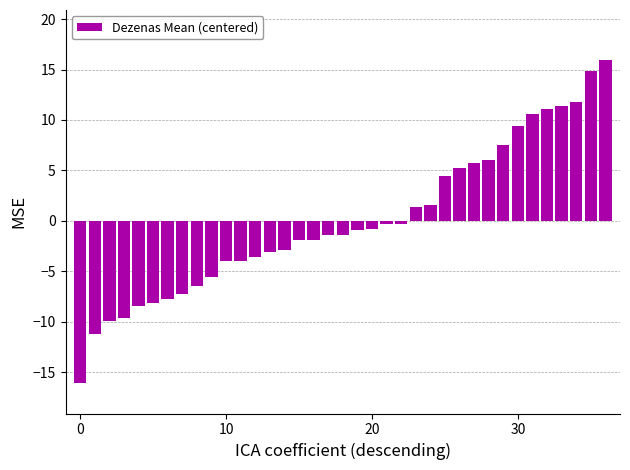

What is the difference between the maximum and minimum values?

32.0